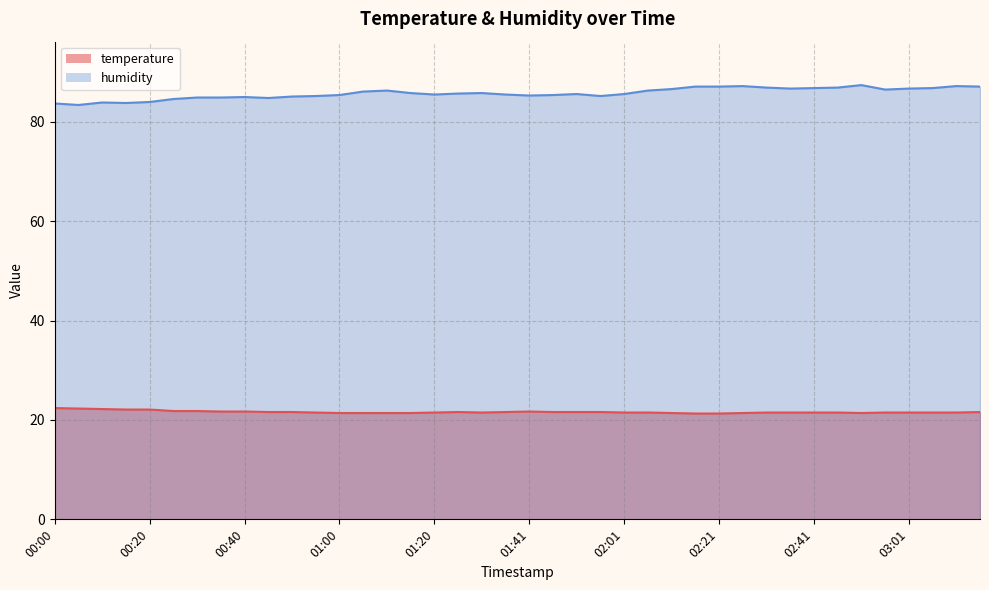

True or false: temperature and humidity intersect in this chart.

False